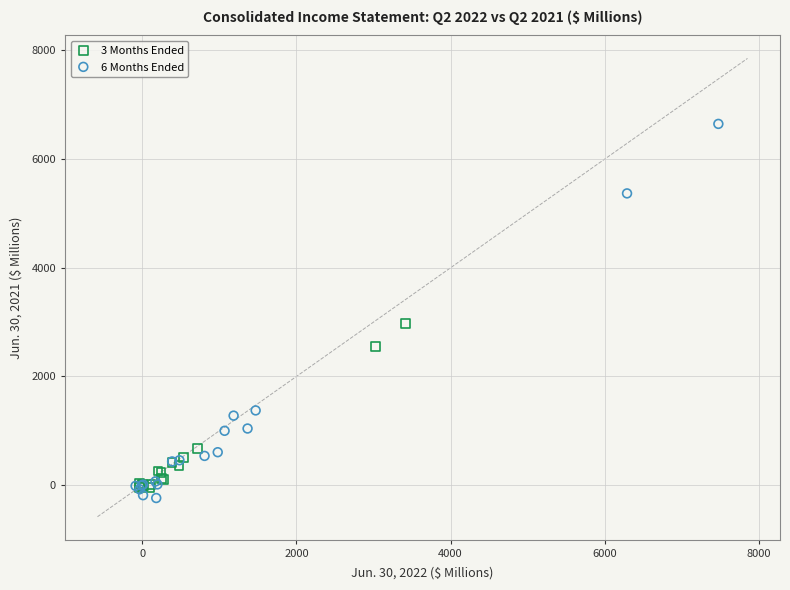

Which series contains the highest Y value?

6 Months Ended